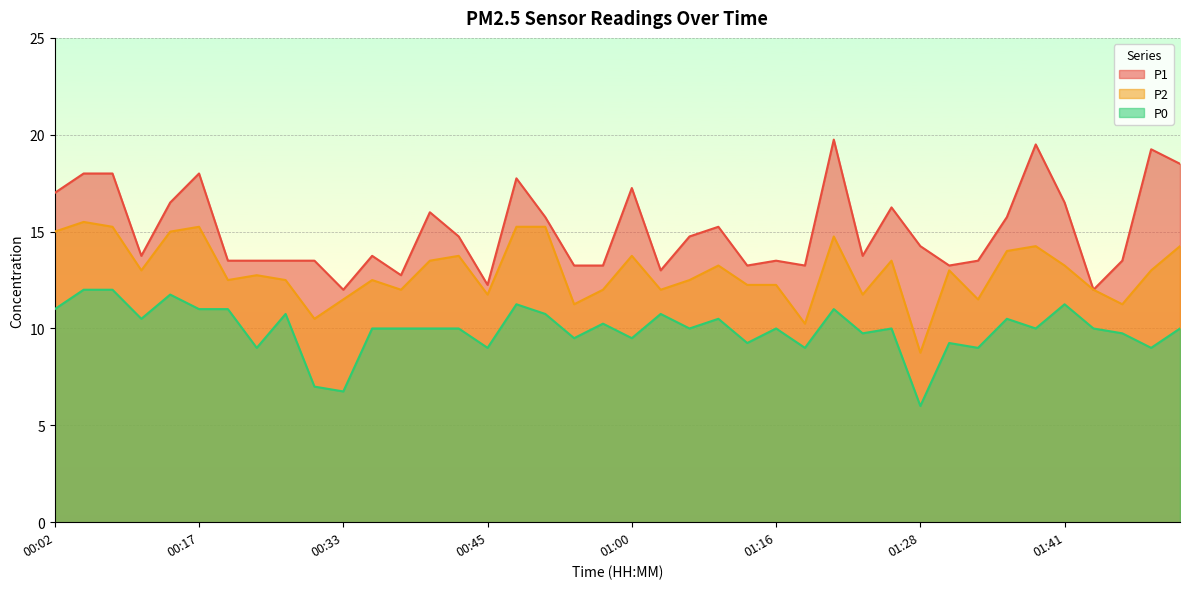

Which series has the widest spread of values?

P1